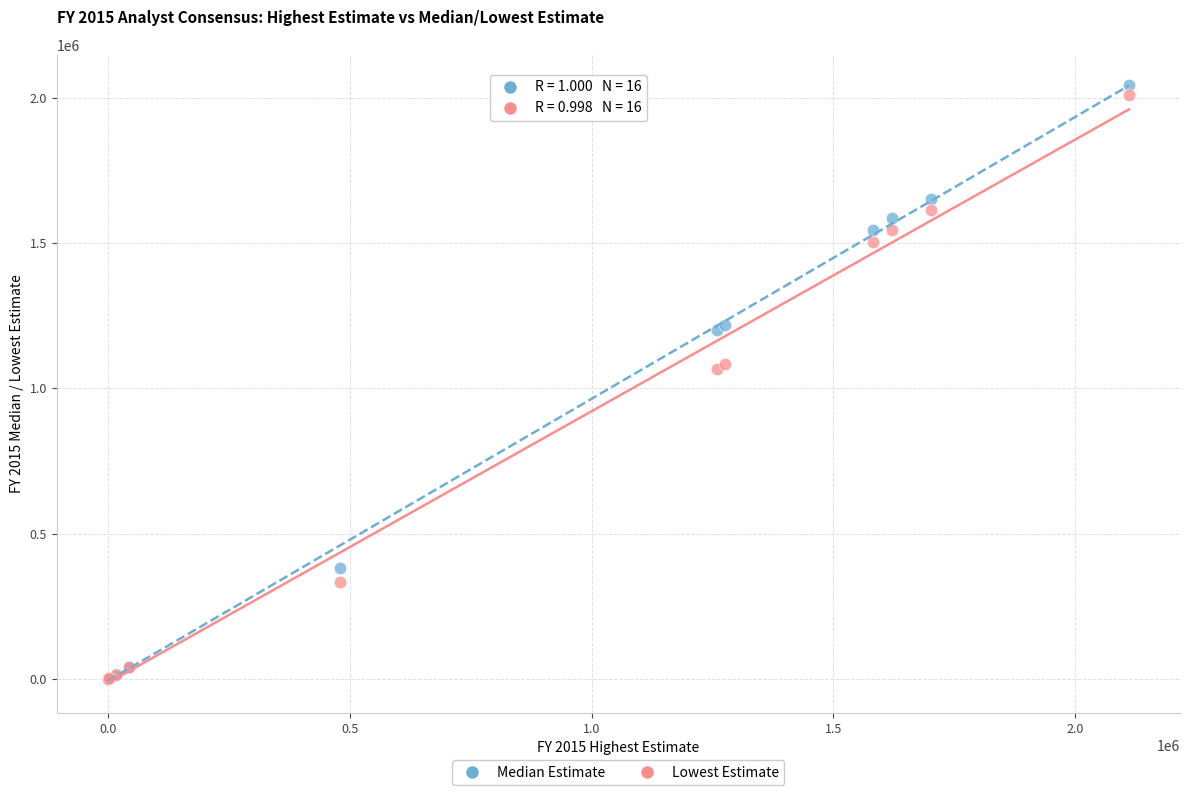

Which series reaches the maximum Y coordinate?

Median Estimate